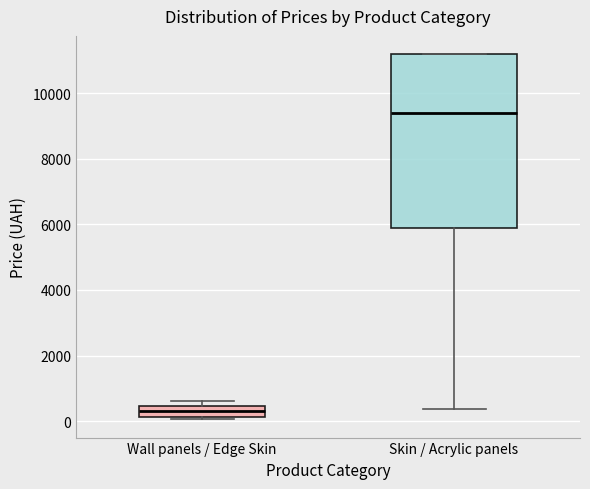

Which box's median line is the highest?

Skin / Acrylic panels